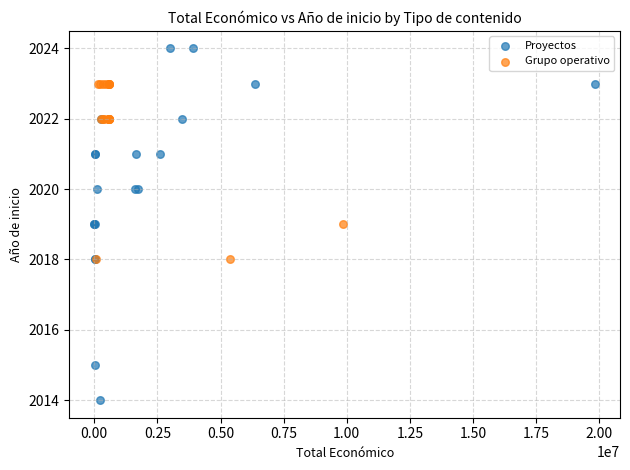

What are all the series names shown in the legend?

Proyectos, Grupo operativo